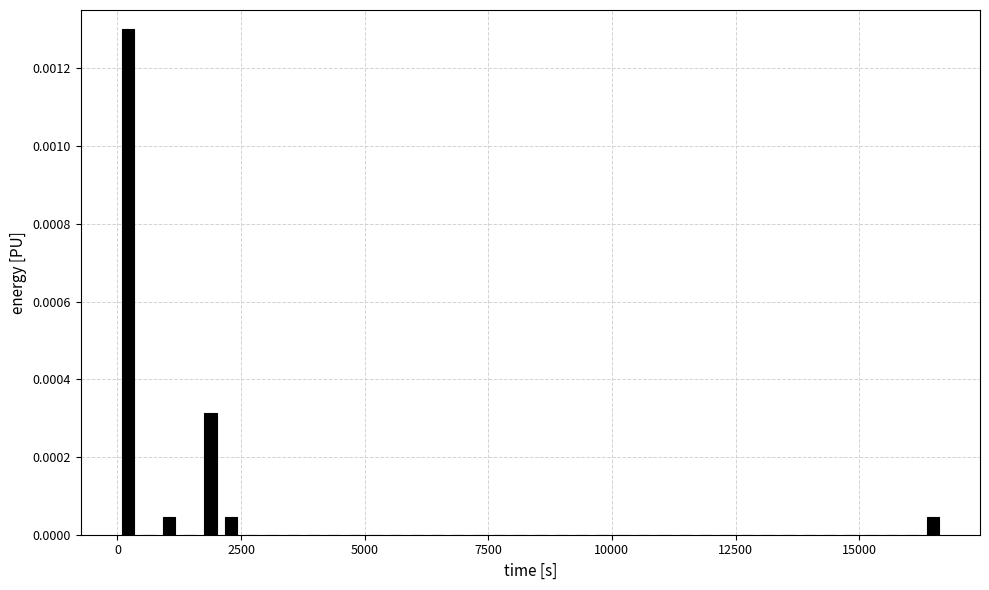

Read against the x-axis, roughly where is the centre of the tallest bar?

0